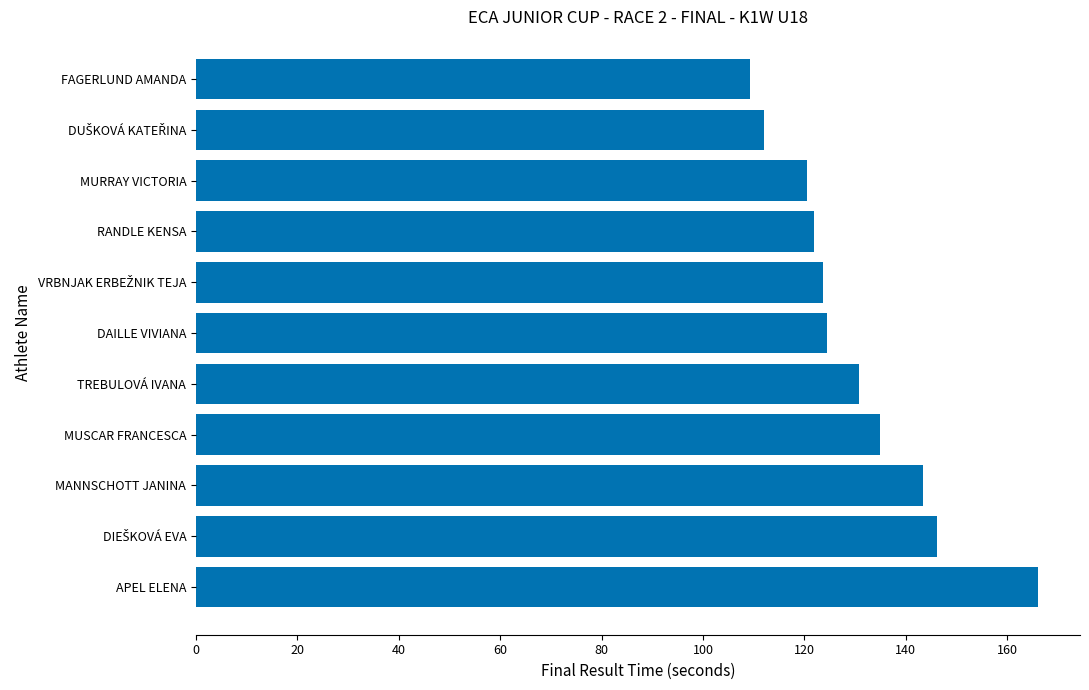

Where is the data nearest to the value 137?

MUSCAR FRANCESCA